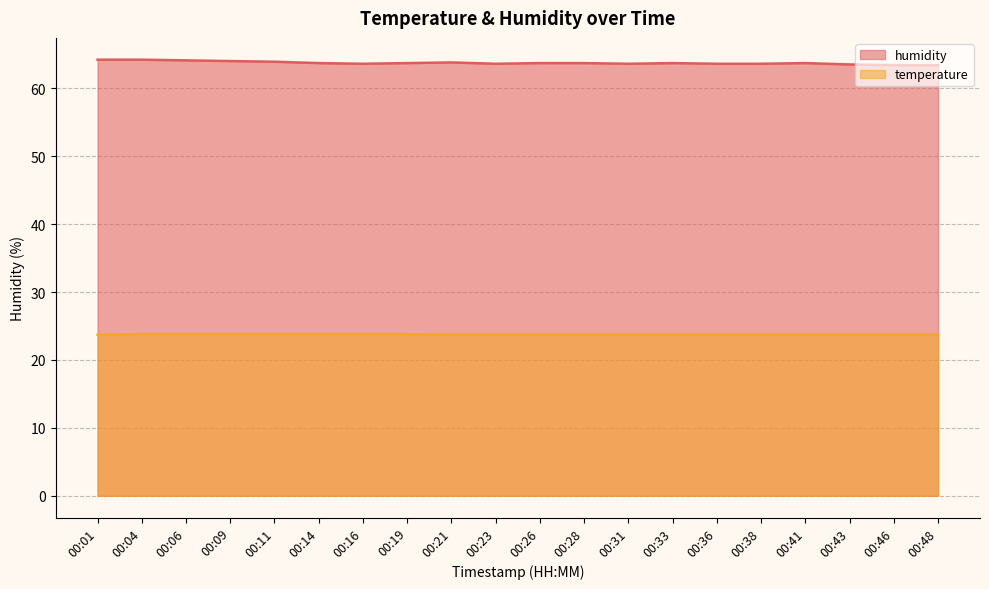

What is the difference between the highest and lowest values at 00:36?

39.9